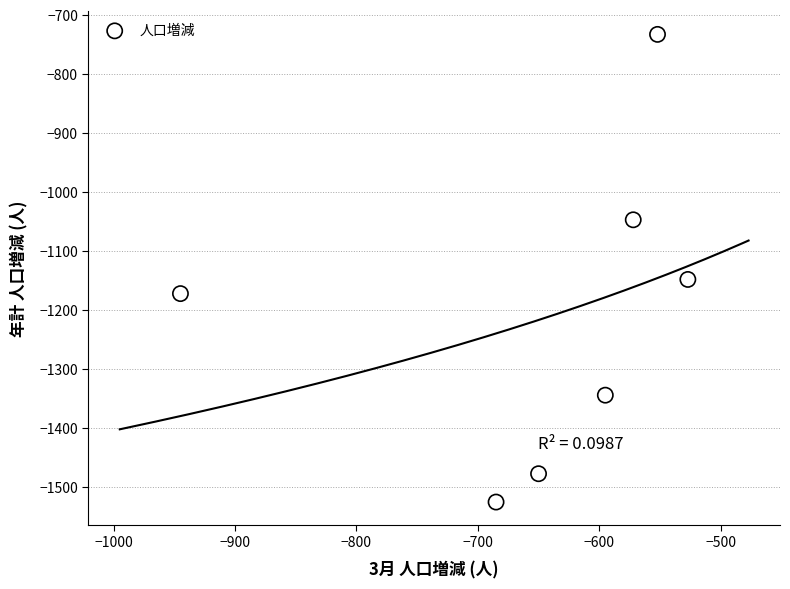

What Y value in the scatter plot is closest to -1129?

-1148